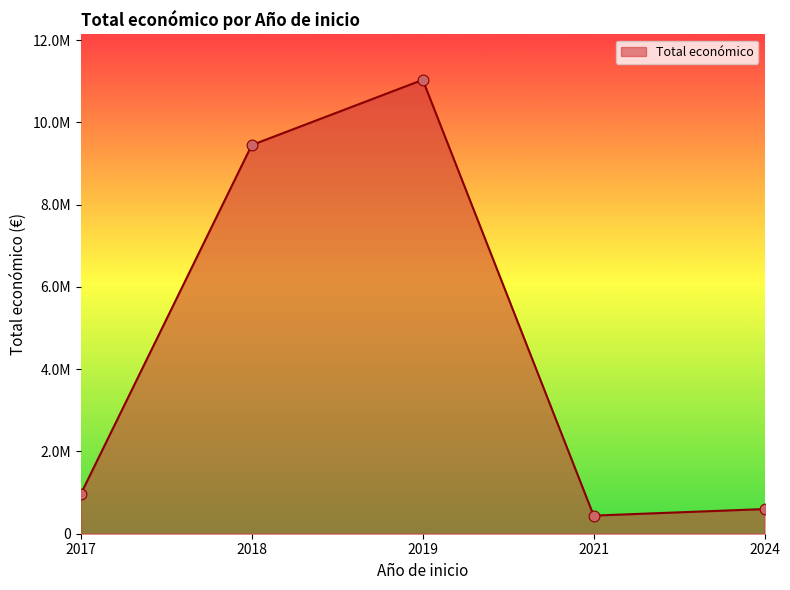

Which has a higher value, 2018 or 2019?

2019